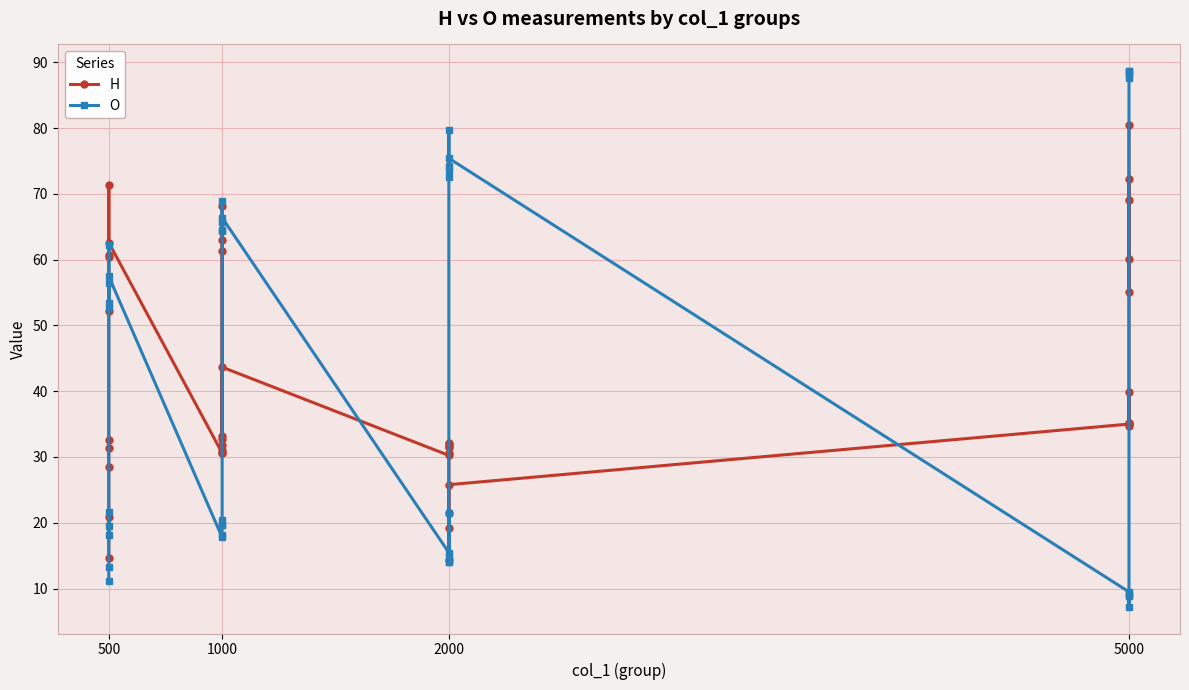

What are all the series names shown in the legend?

H, O